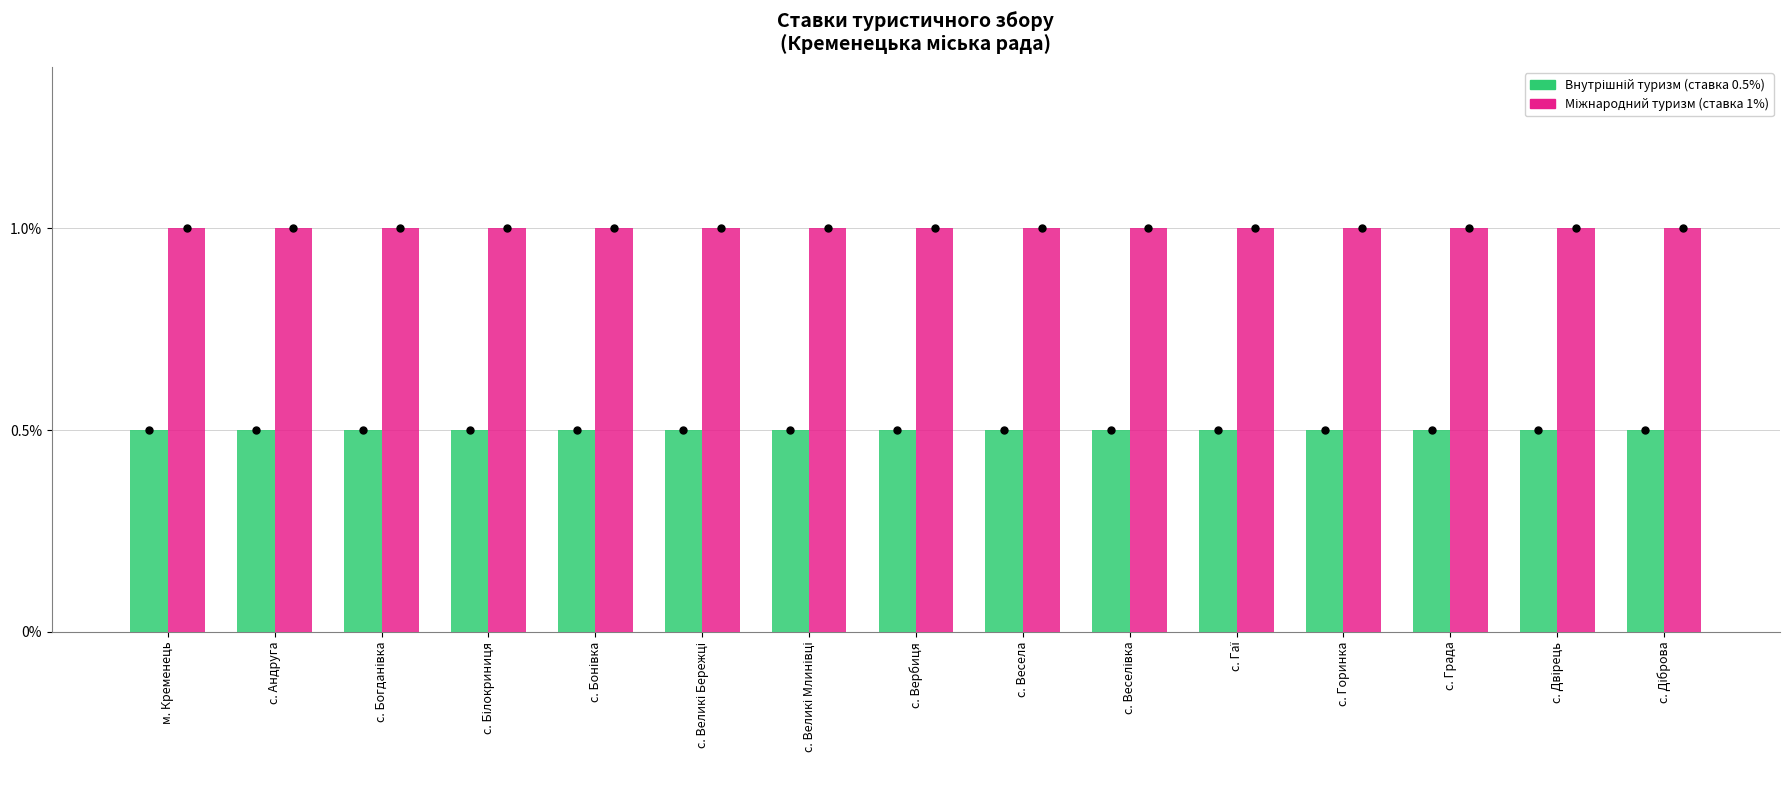

How many series are shown in this chart?

2